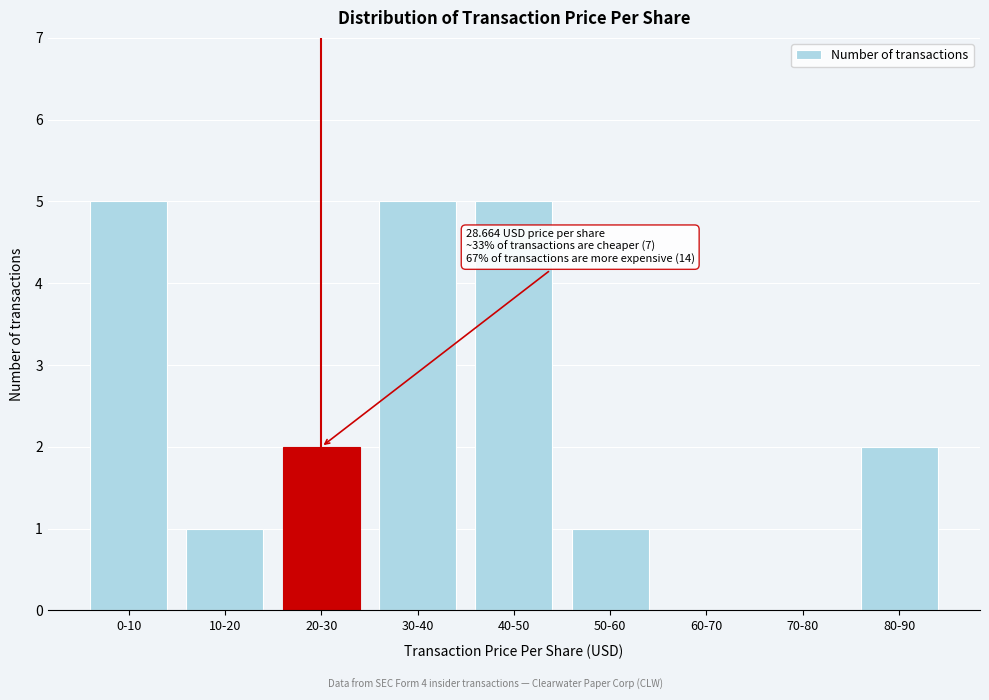

Reading left to right, list all the values displayed in this chart.

0-10=5	10-20=1	20-30=2	30-40=5	40-50=5	50-60=1	60-70=0	70-80=0	80-90=2